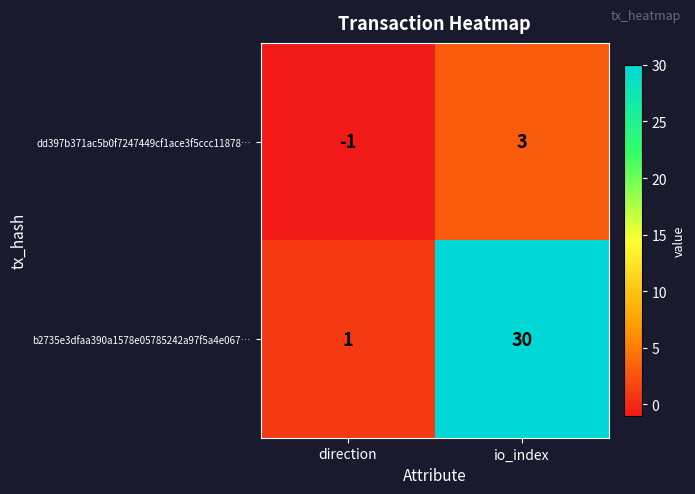

How many series are shown in this chart?

2